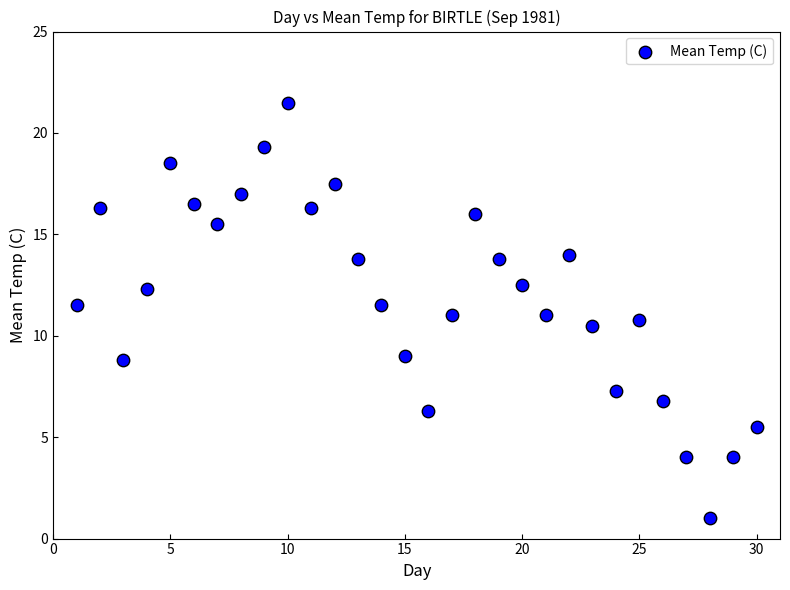

What is the range of X values (max minus min)?

29.0